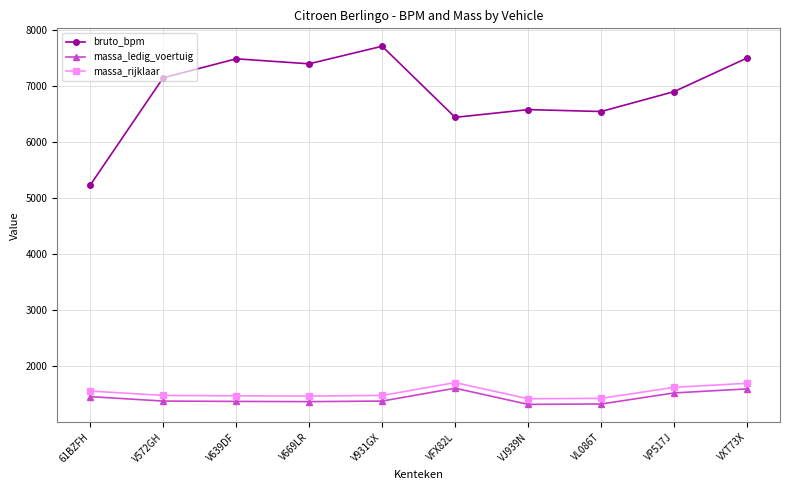

Which series changed the most between V931GX and VJ939N?

bruto_bpm